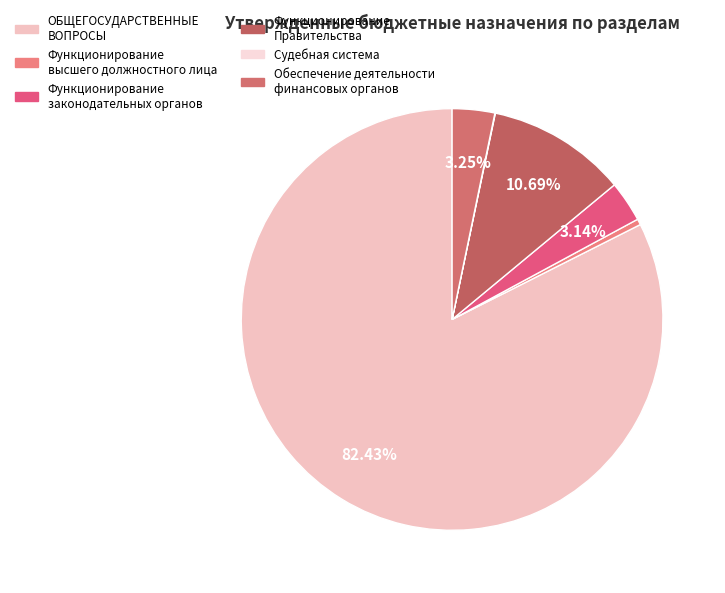

Which slice is the largest?

ОБЩЕГОСУДАРСТВЕННЫЕ ВОПРОСЫ